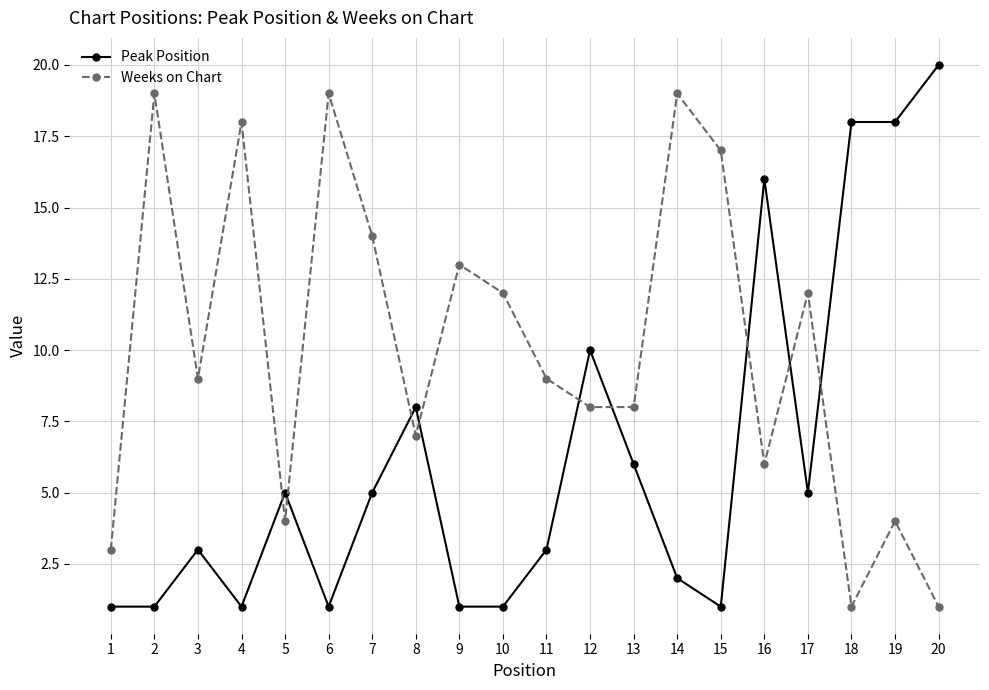

Does the chart have visible grid lines?

Yes